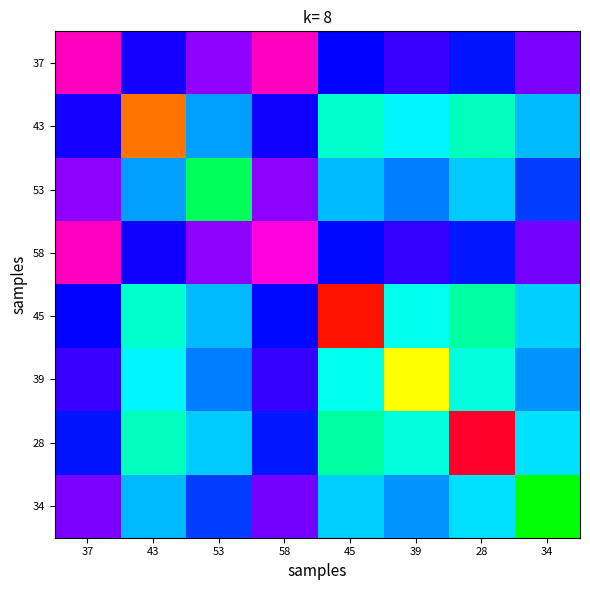

How many categories are shown in the chart?

8